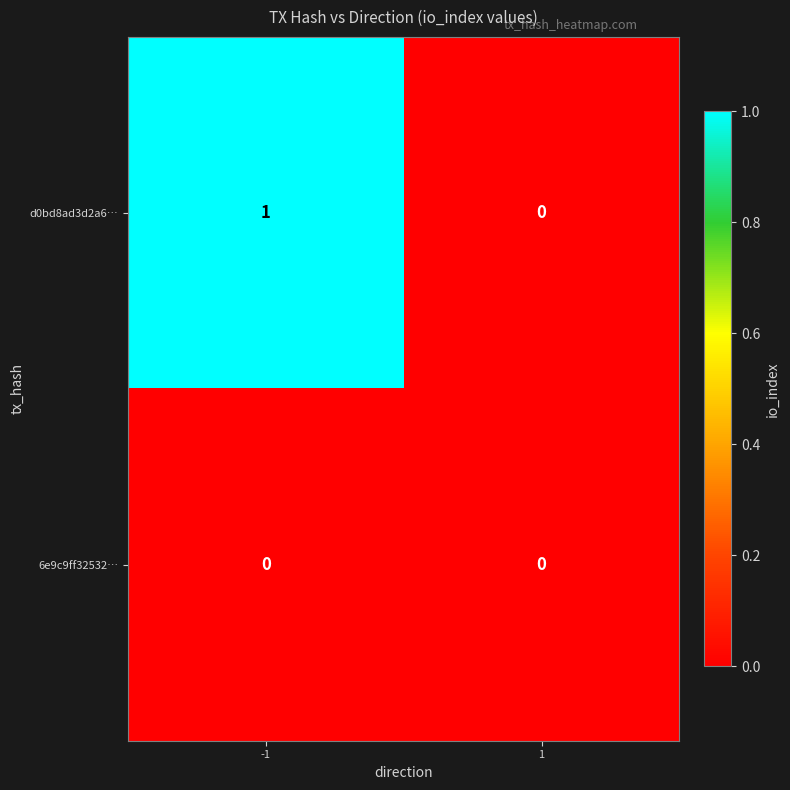

What is the total value across all series at -1?

1